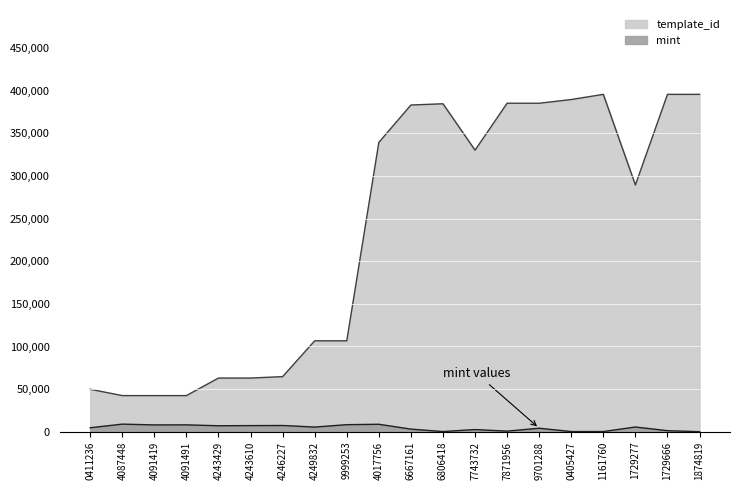

True or false: mint and template_id cross at least once.

False